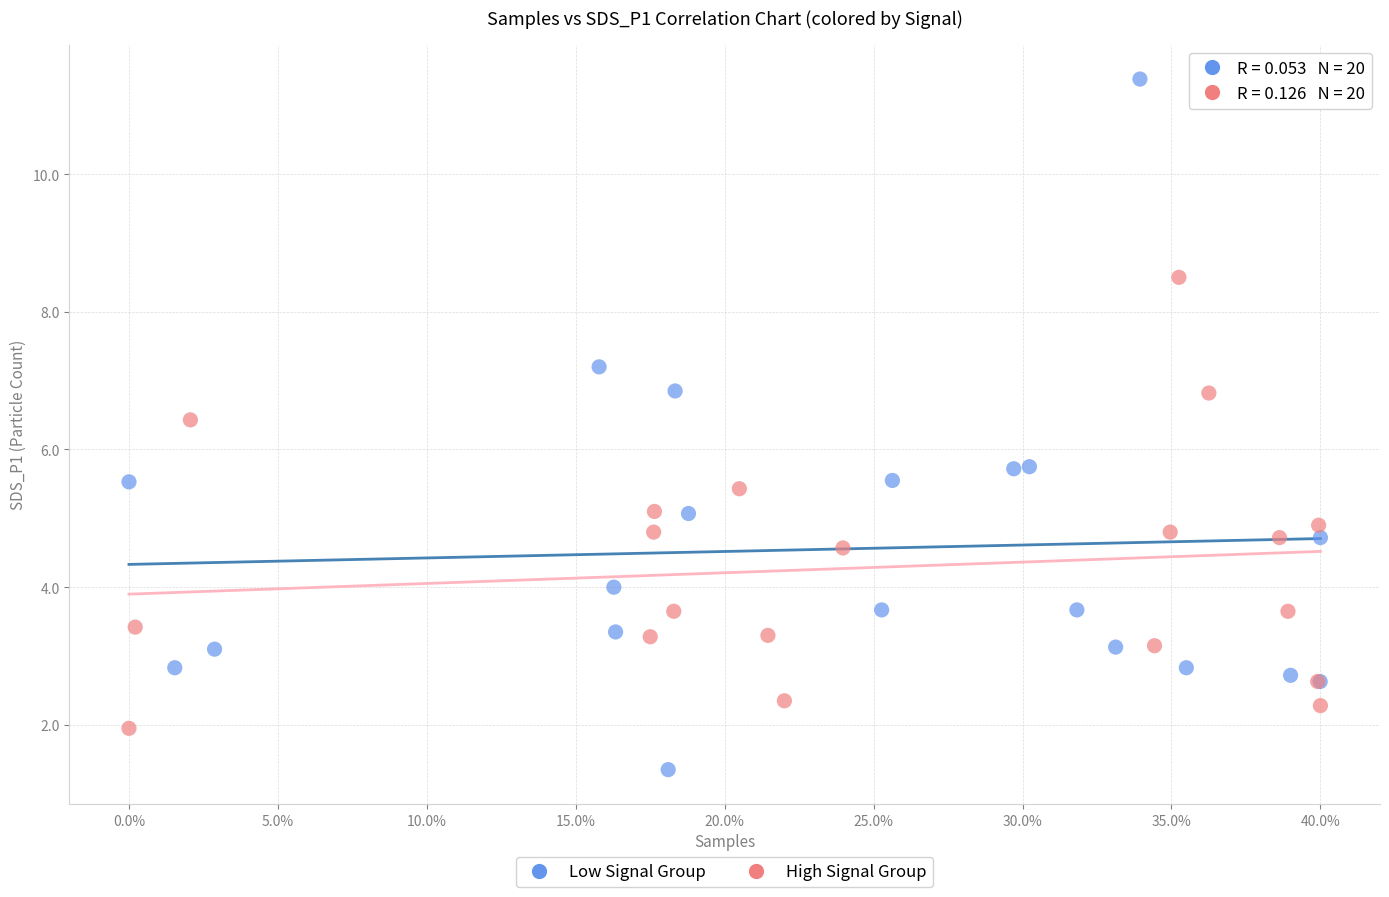

Which series reaches the maximum Y coordinate?

Low Signal Group